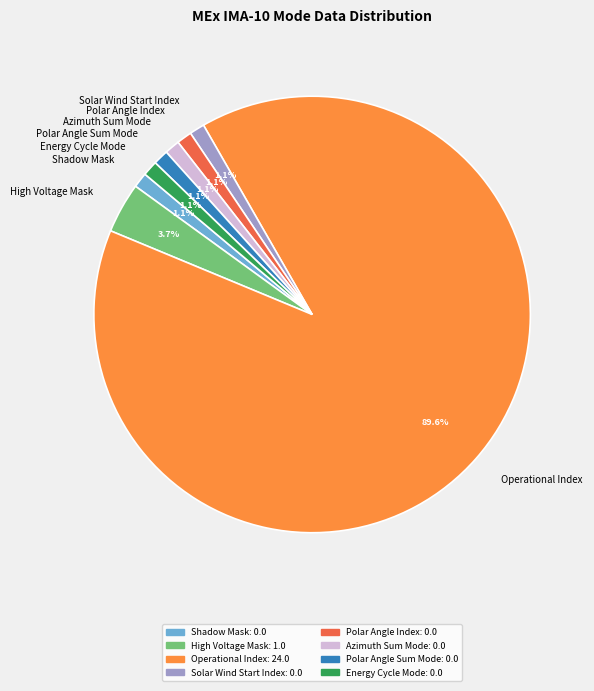

To the nearest percent, what is the combined percentage of High Voltage Mask and Energy Cycle Mode?

5%